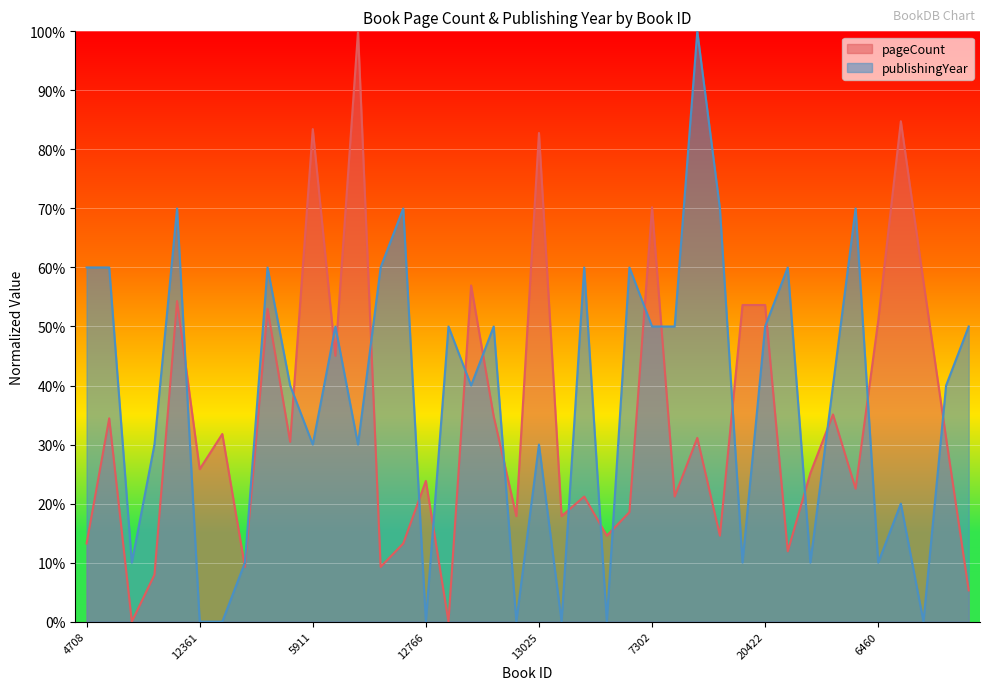

Reading left to right, extract all data points from this chart.

pageCount: 0.1	0.3	0.0	0.1	0.5	0.3	0.3	0.1	0.5	0.3	0.8	0.5	1.0	0.1	0.1	0.2	0.0	0.6	0.3	0.2	0.8	0.2	0.2	0.1	0.2	0.7	0.2	0.3	0.1	0.5	0.5	0.1	0.3	0.4	0.2	0.5	0.8	0.6	0.3	0.1
publishingYear: 0.6	0.6	0.1	0.3	0.7	0.0	0.0	0.1	0.6	0.4	0.3	0.5	0.3	0.6	0.7	0.0	0.5	0.4	0.5	0.0	0.3	0.0	0.6	0.0	0.6	0.5	0.5	1.0	0.7	0.1	0.5	0.6	0.1	0.4	0.7	0.1	0.2	0.0	0.4	0.5